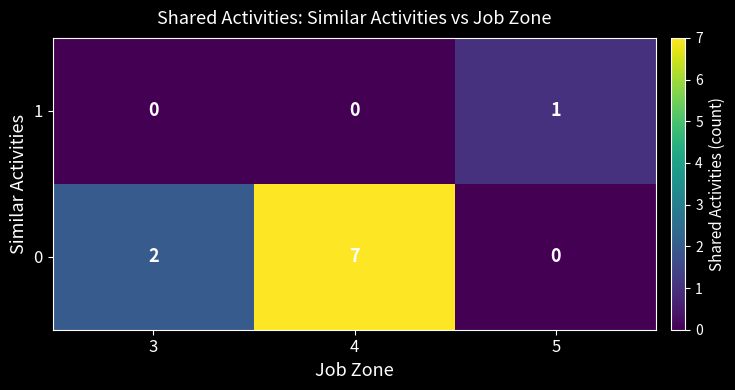

Where is 0 nearest to the value 3?

3